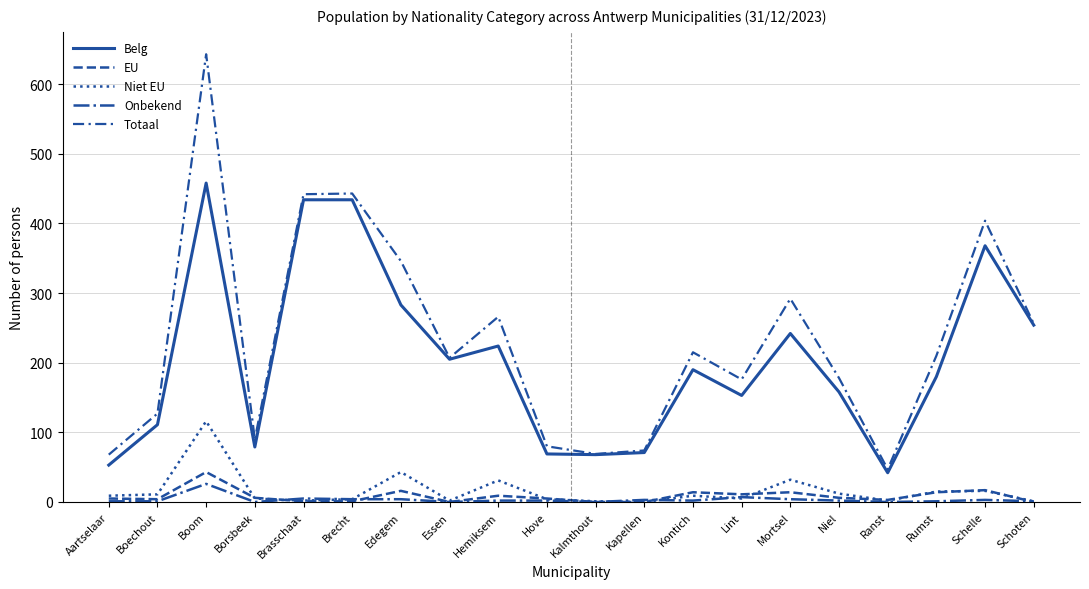

Is it true that Belg equals 84 at Aartselaar?

False